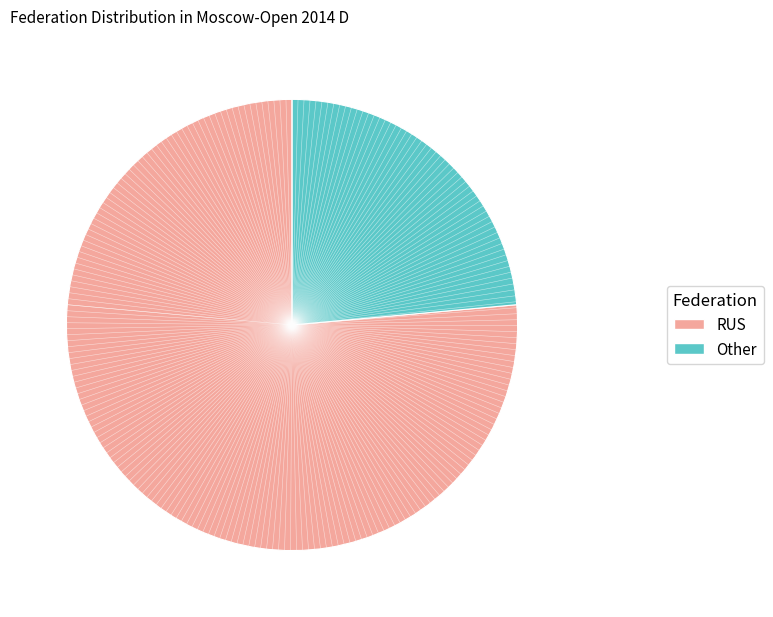

Is it true that Other is 34% of the pie?

False